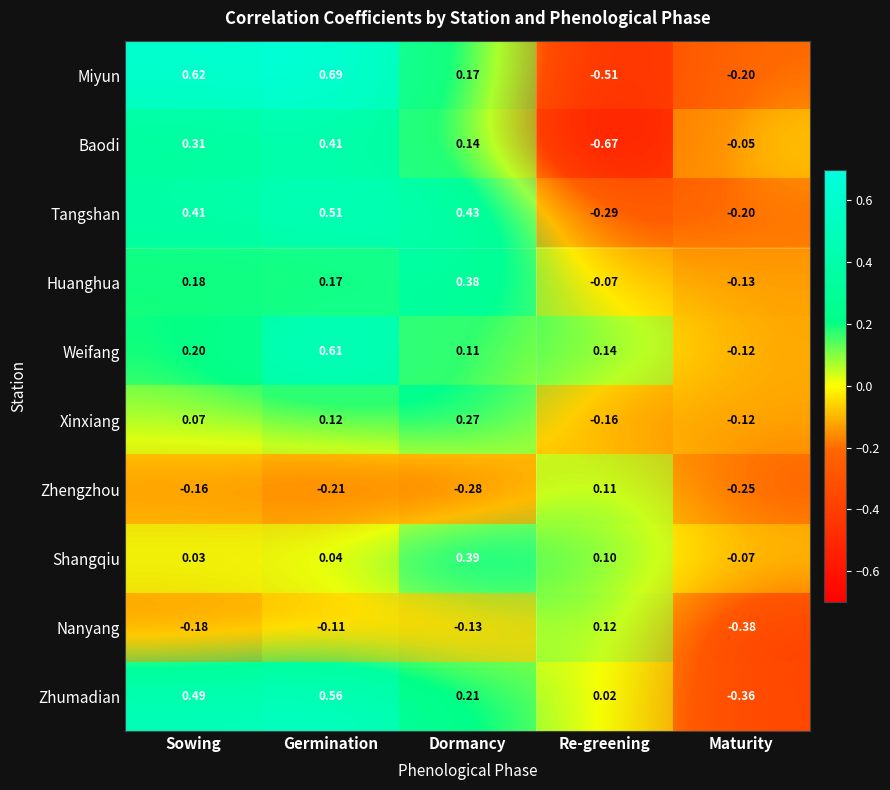

What is the greatest value displayed?

0.7